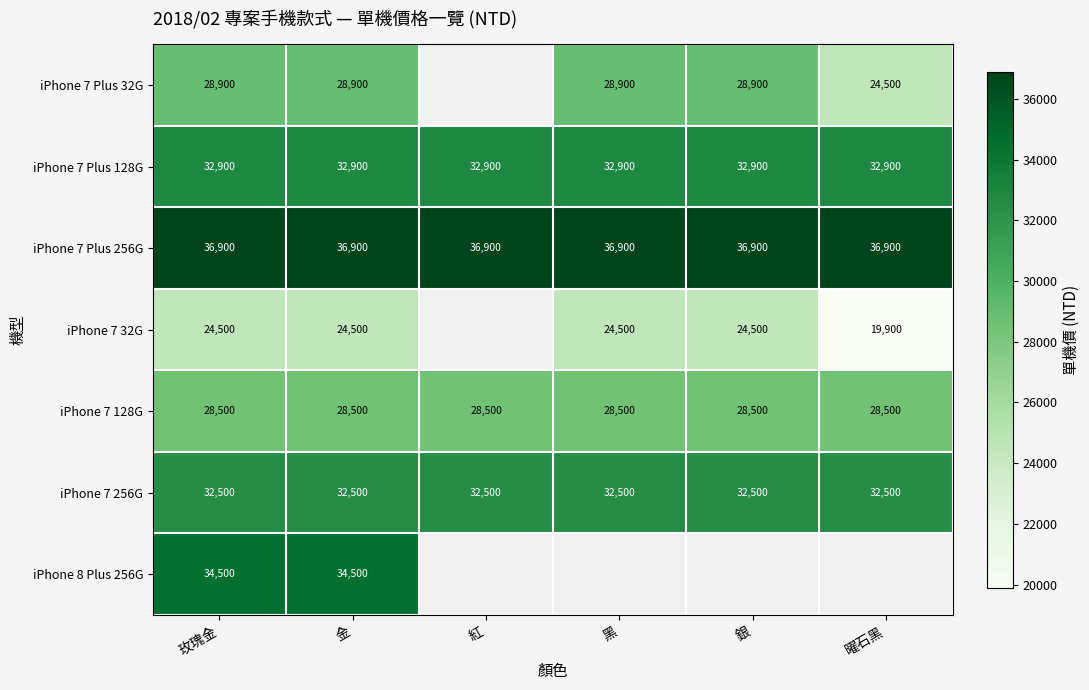

What is the spread (max minus min) of values at 金?

12400